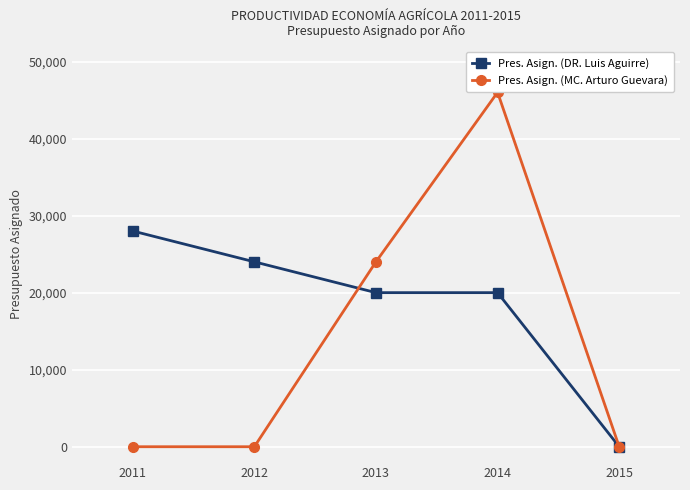

Which series changed the most between 2011 and 2014?

Pres. Asign. (MC. Arturo Guevara)